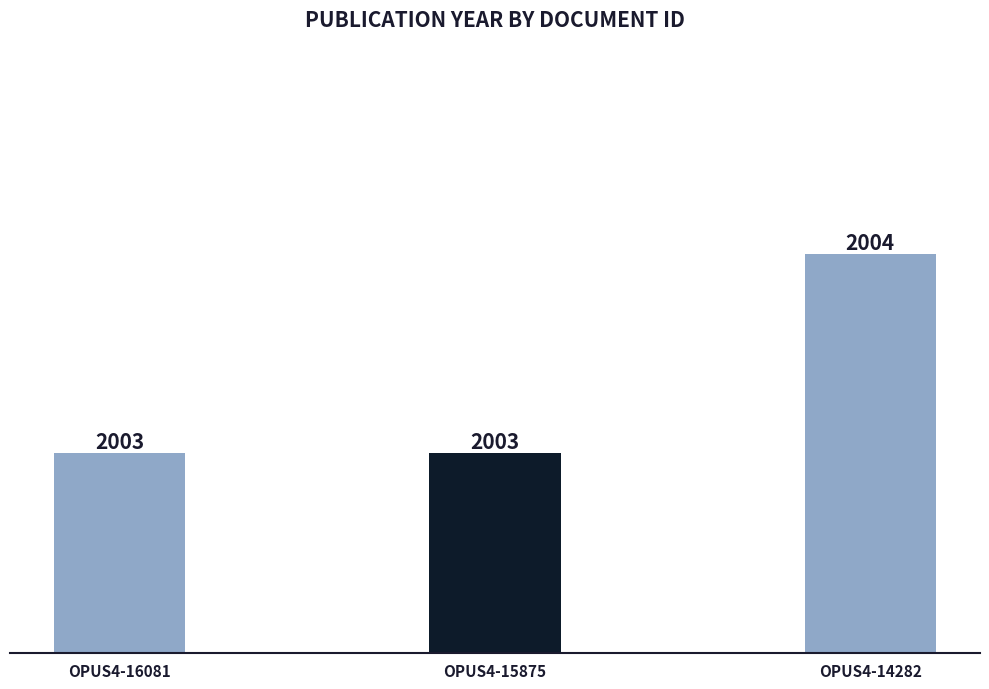

How many values exceed 2003?

1